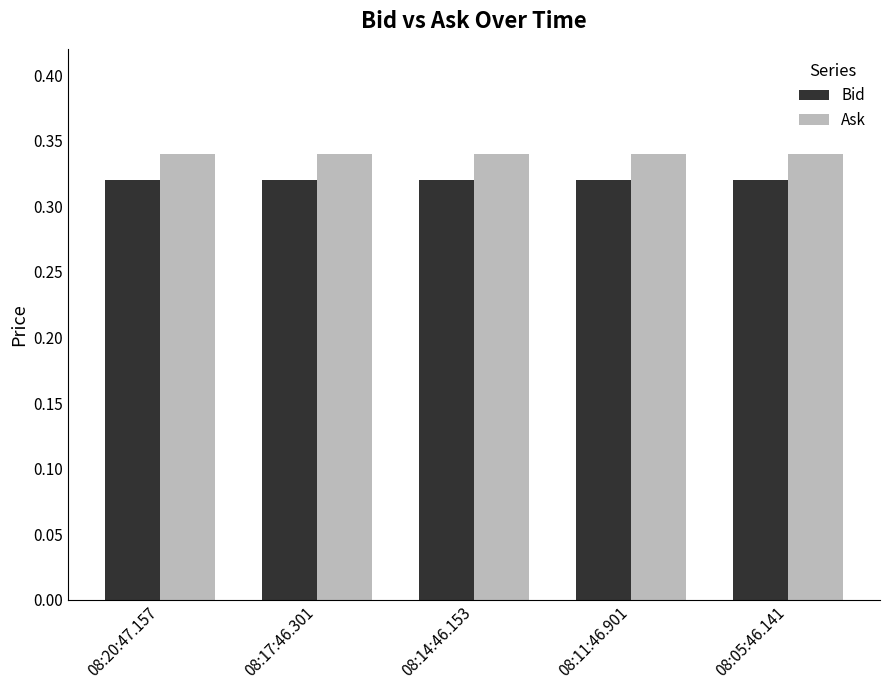

Which series has the largest total across all categories?

Ask